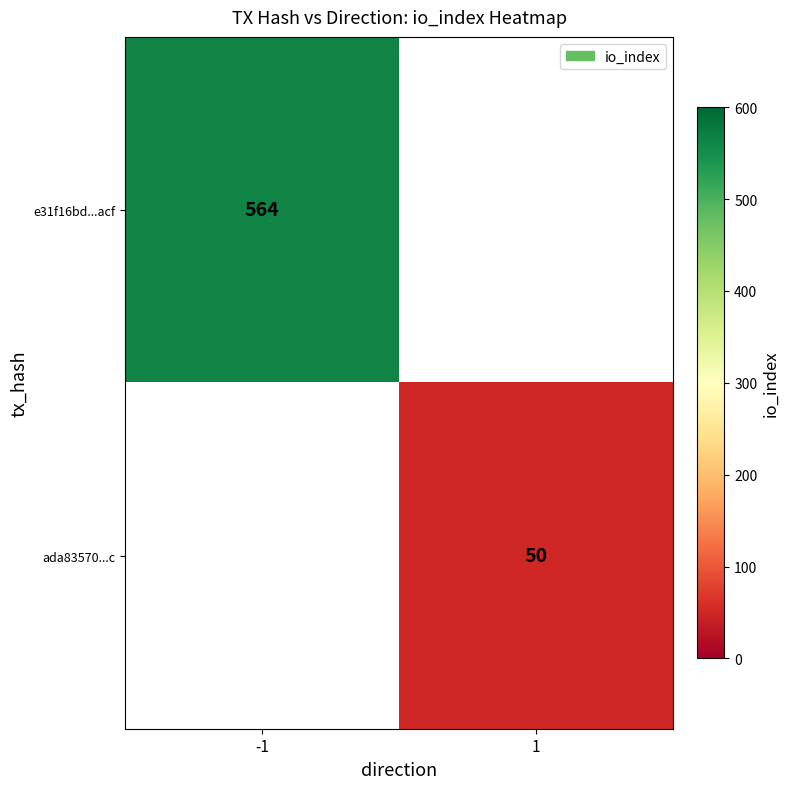

Is it true that e31f16bd...acf equals 564 at -1?

True